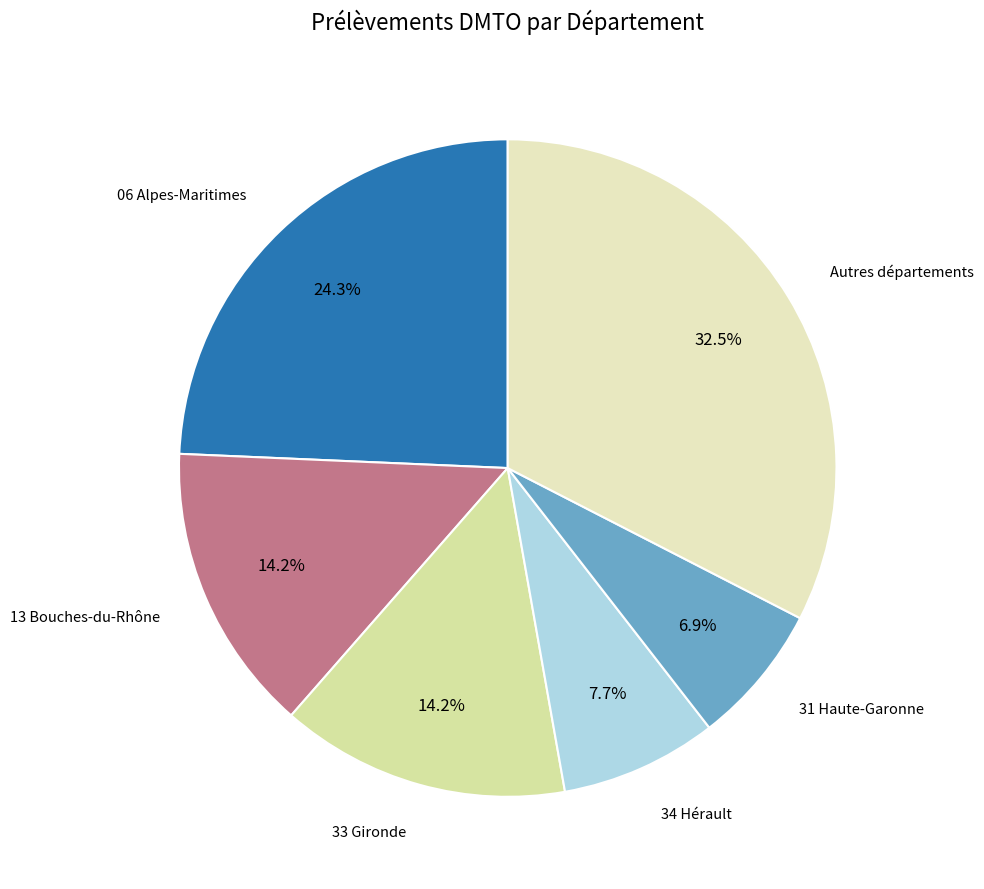

How many segments does this pie chart have?

6